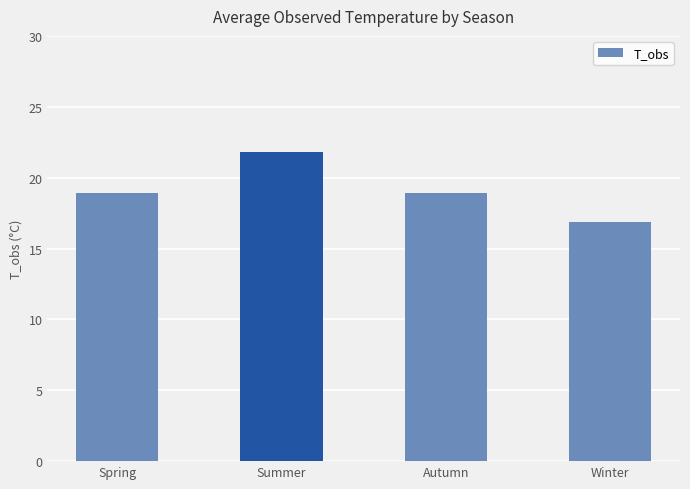

Reading left to right, what are all the values shown in this chart?

Spring=18.9	Summer=21.8	Autumn=18.9	Winter=16.9